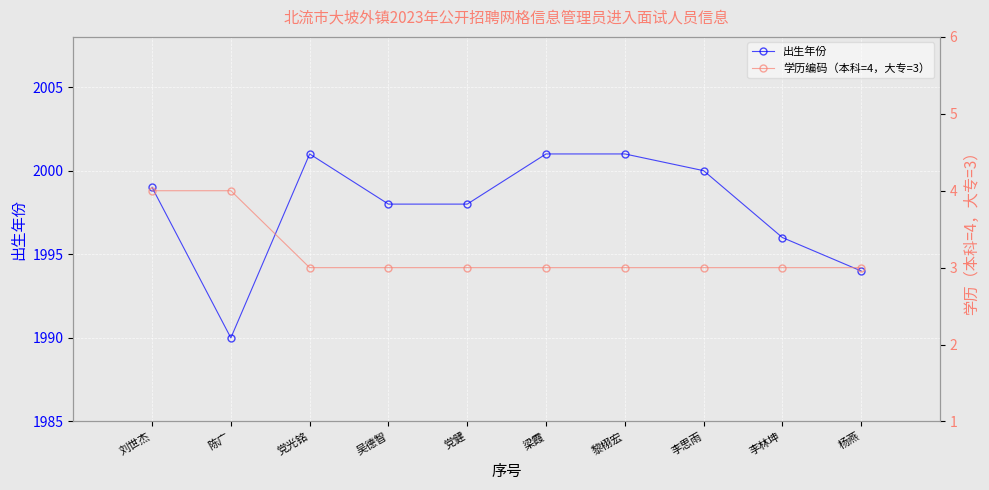

Where is the first local minimum for 出生年份?

陈广